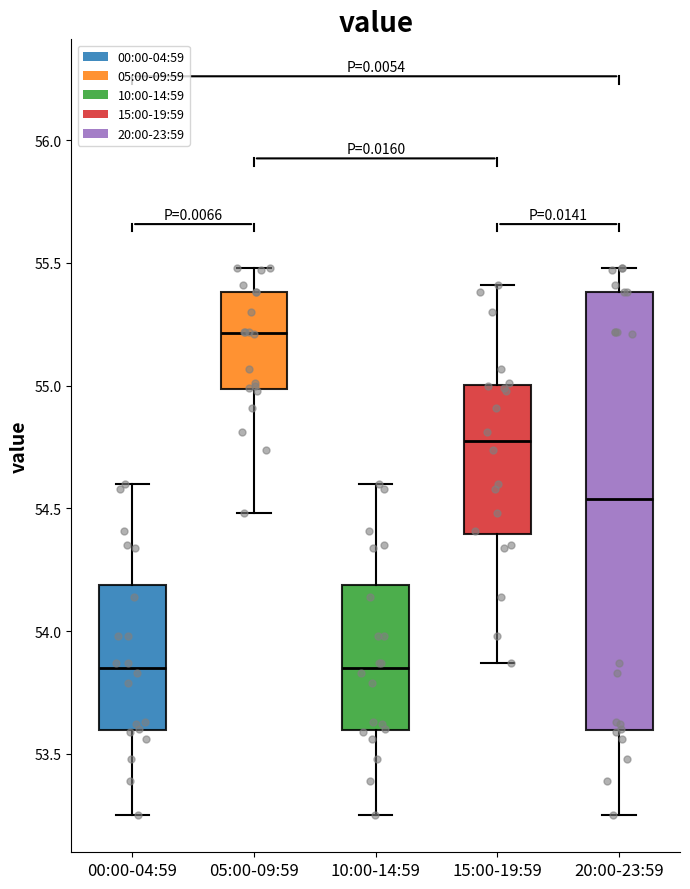

Reading left to right, read every box against the y-axis: the position of its median line, the range the box covers, and the ends of its whiskers. The values are not printed on the chart, so give them approximately, as read against the axis.

00:00-04:59: median 53.85, box 53.60 to 54.20, whiskers 53.25 to 54.60
05:00-09:59: median 55.20, box 55.00 to 55.40, whiskers 54.50 to 55.50
10:00-14:59: median 53.85, box 53.60 to 54.20, whiskers 53.25 to 54.60
15:00-19:59: median 54.80, box 54.40 to 55.00, whiskers 53.85 to 55.40
20:00-23:59: median 54.55, box 53.60 to 55.40, whiskers 53.25 to 55.50